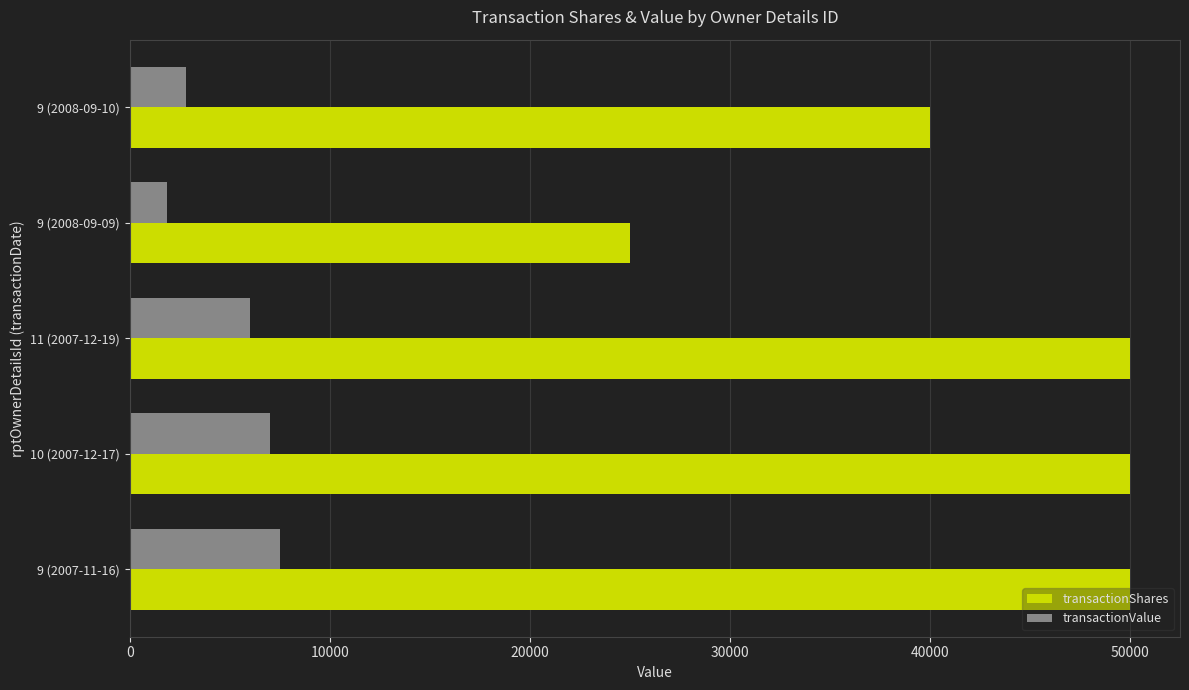

At which label is transactionShares closest to 37500?

9 (2008-09-10)